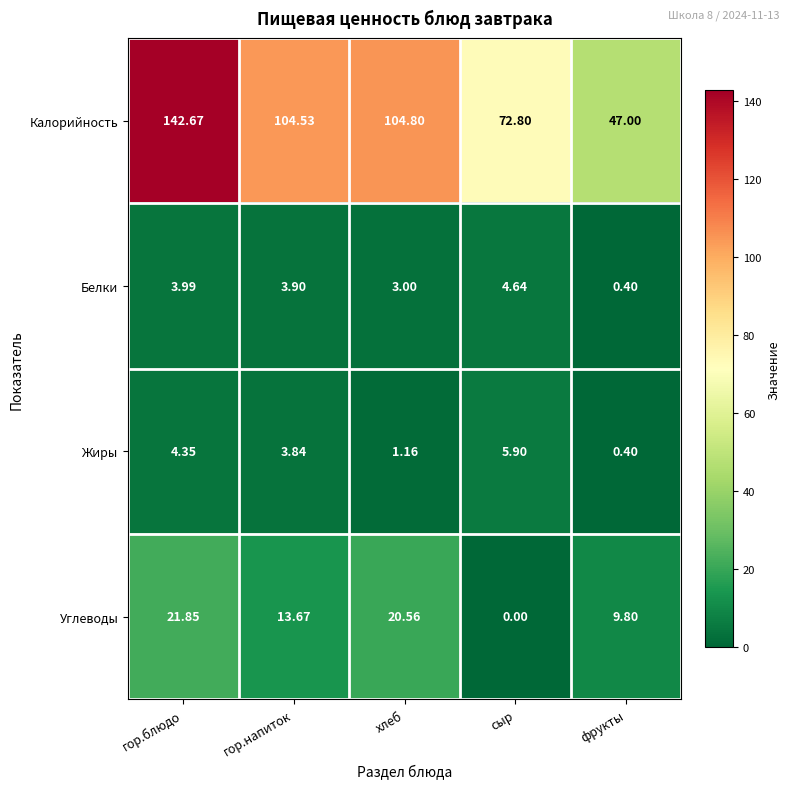

Between сыр and фрукты, which series saw the biggest shift?

Калорийность